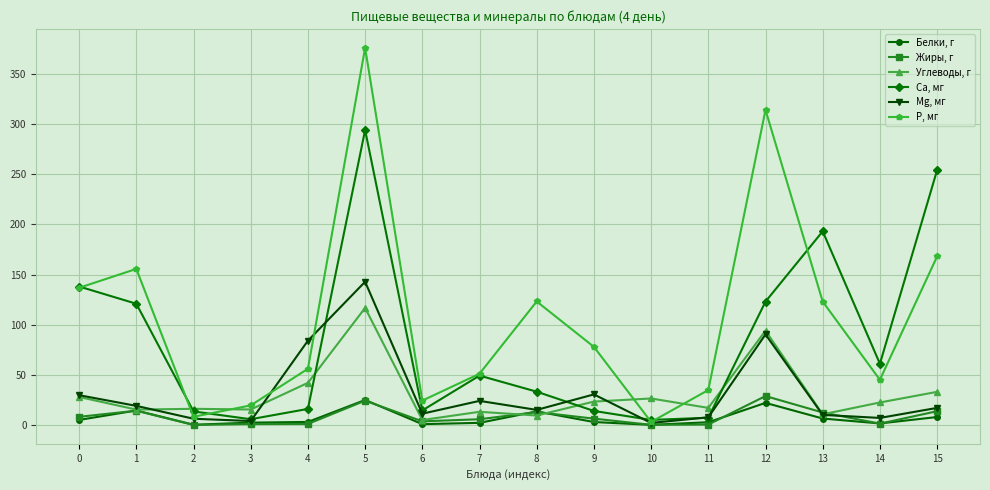

Which series has the widest spread of values?

P, мг